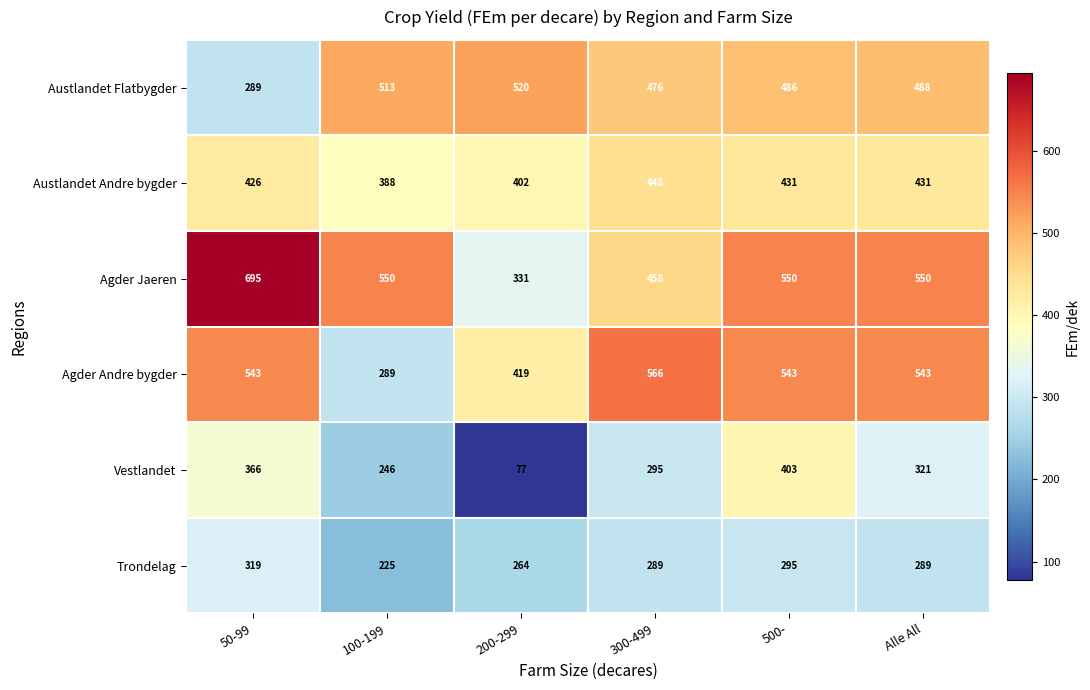

What is the difference between the Agder Jaeren values at 200-299 and 500-?

219